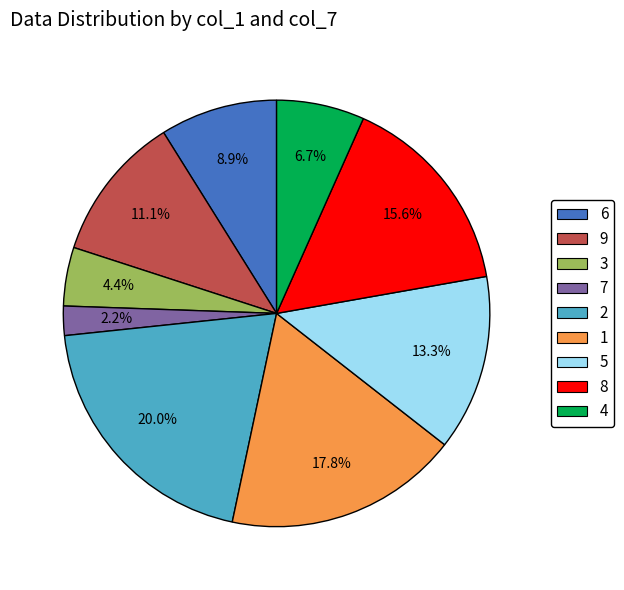

To the nearest percent, what is the difference between the largest and smallest slice percentages?

18%